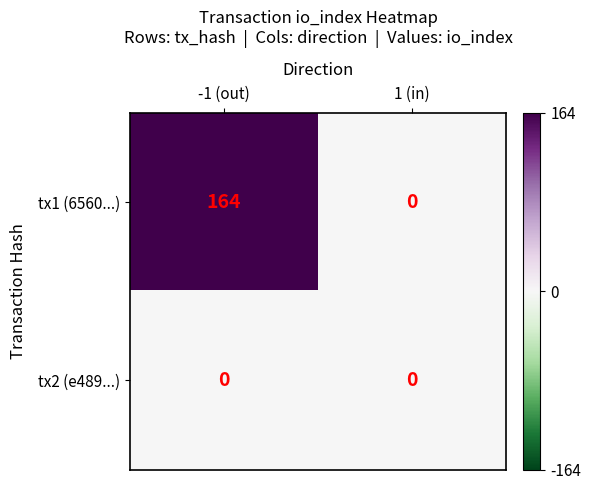

The value of tx1 (6560...) at -1 (out) is 56. True or false?

False